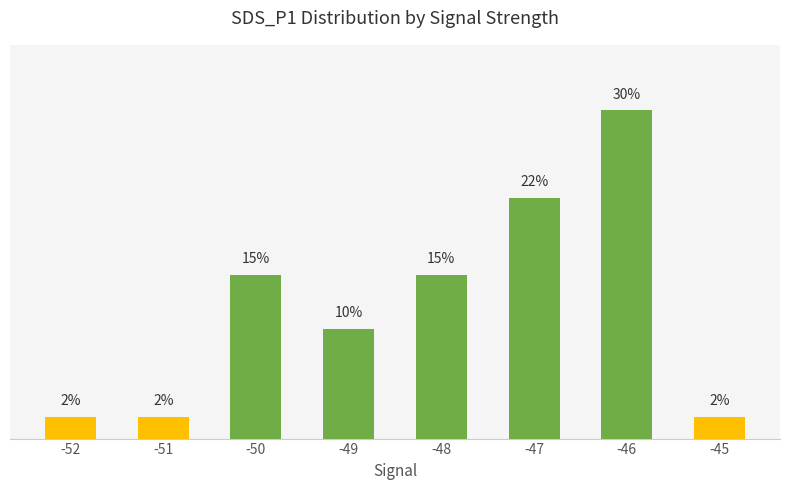

Does the chart contain any negative values?

No